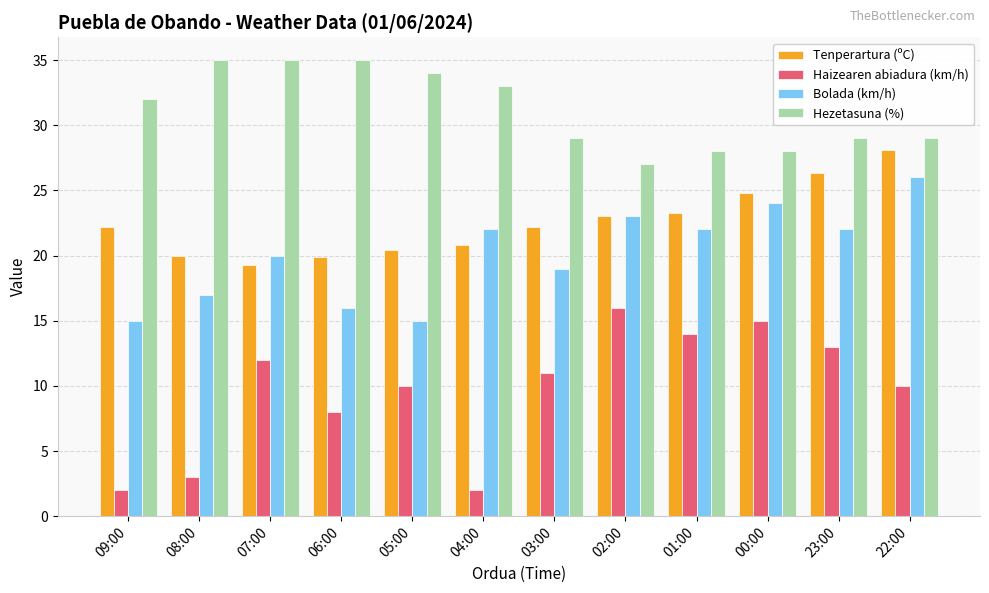

Is the value of Tenperartura (ºC) at 00:00 greater than the value of Bolada (km/h) at 04:00?

Yes